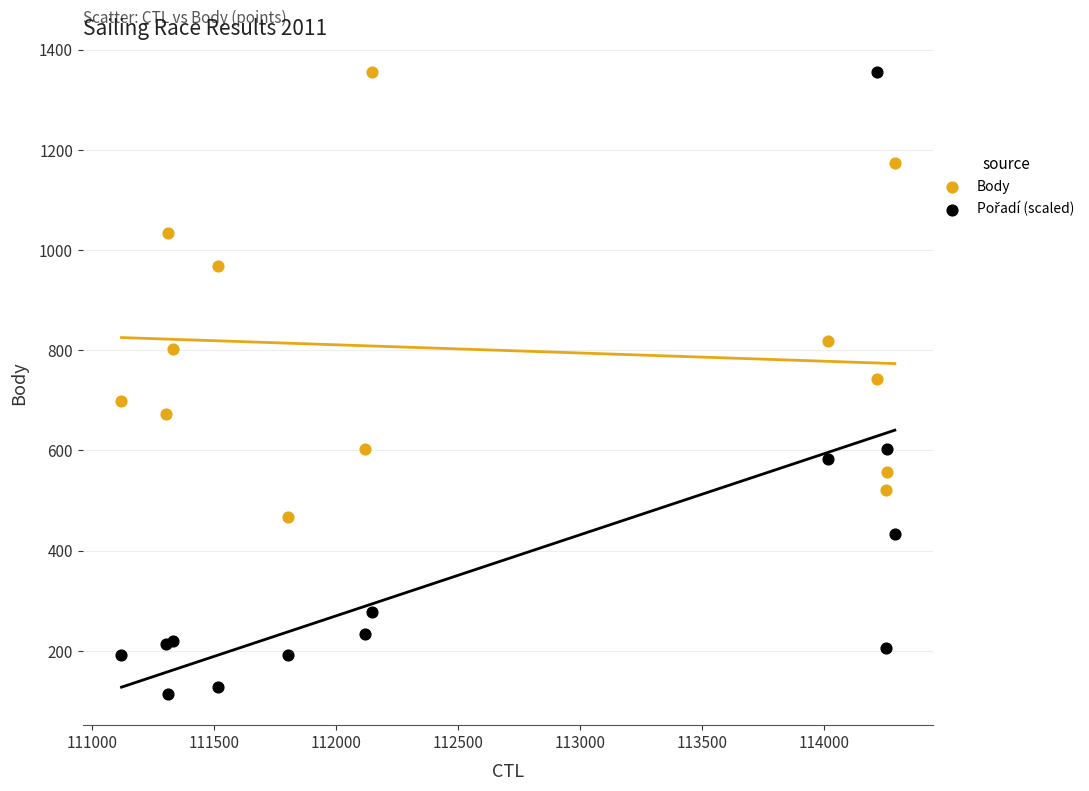

What is the X range (max minus min) for the scatter plot?

3170.0